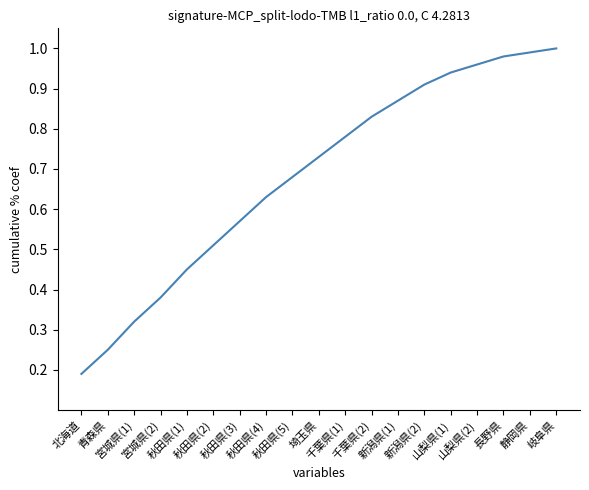

Is it true that the value at 秋田県(1) is 0.2?

False